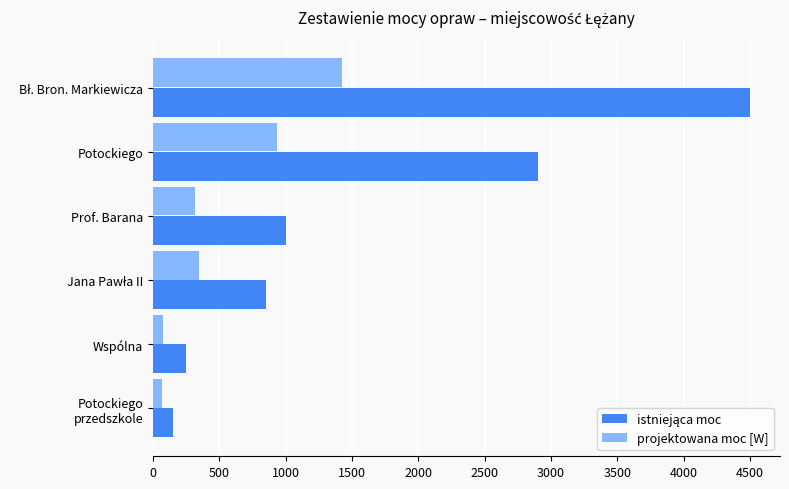

The value of projektowana moc [W] at Potockiego is 278. True or false?

False